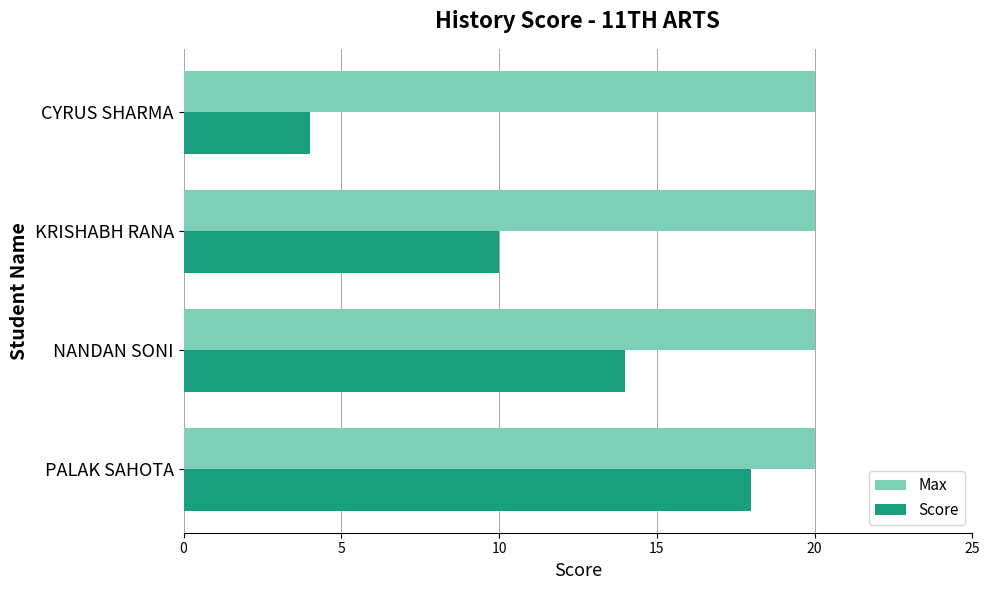

True or false: Score has a value of 24 at NANDAN SONI.

False